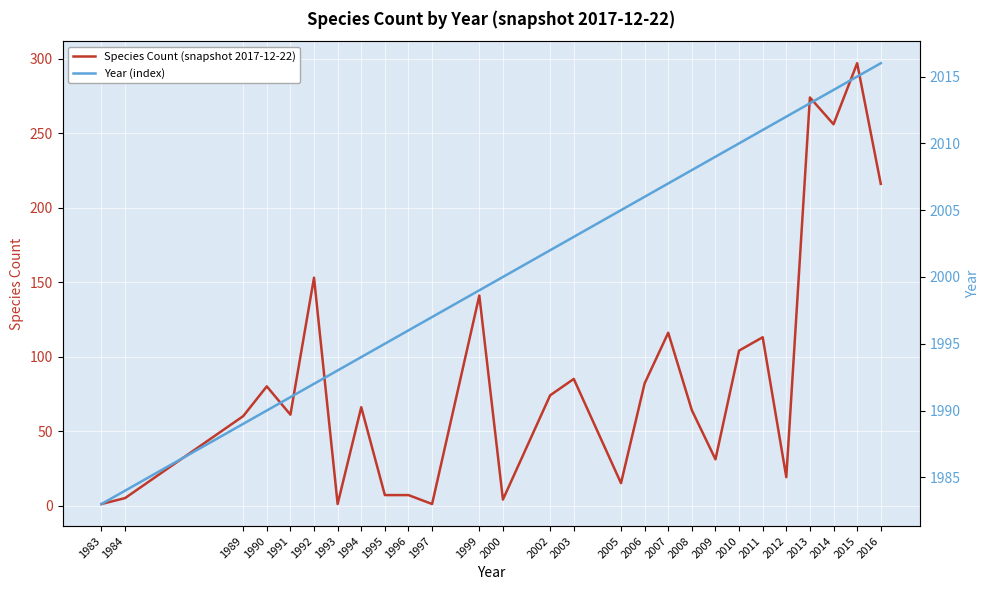

What is the total value across all series at 1984?

1989